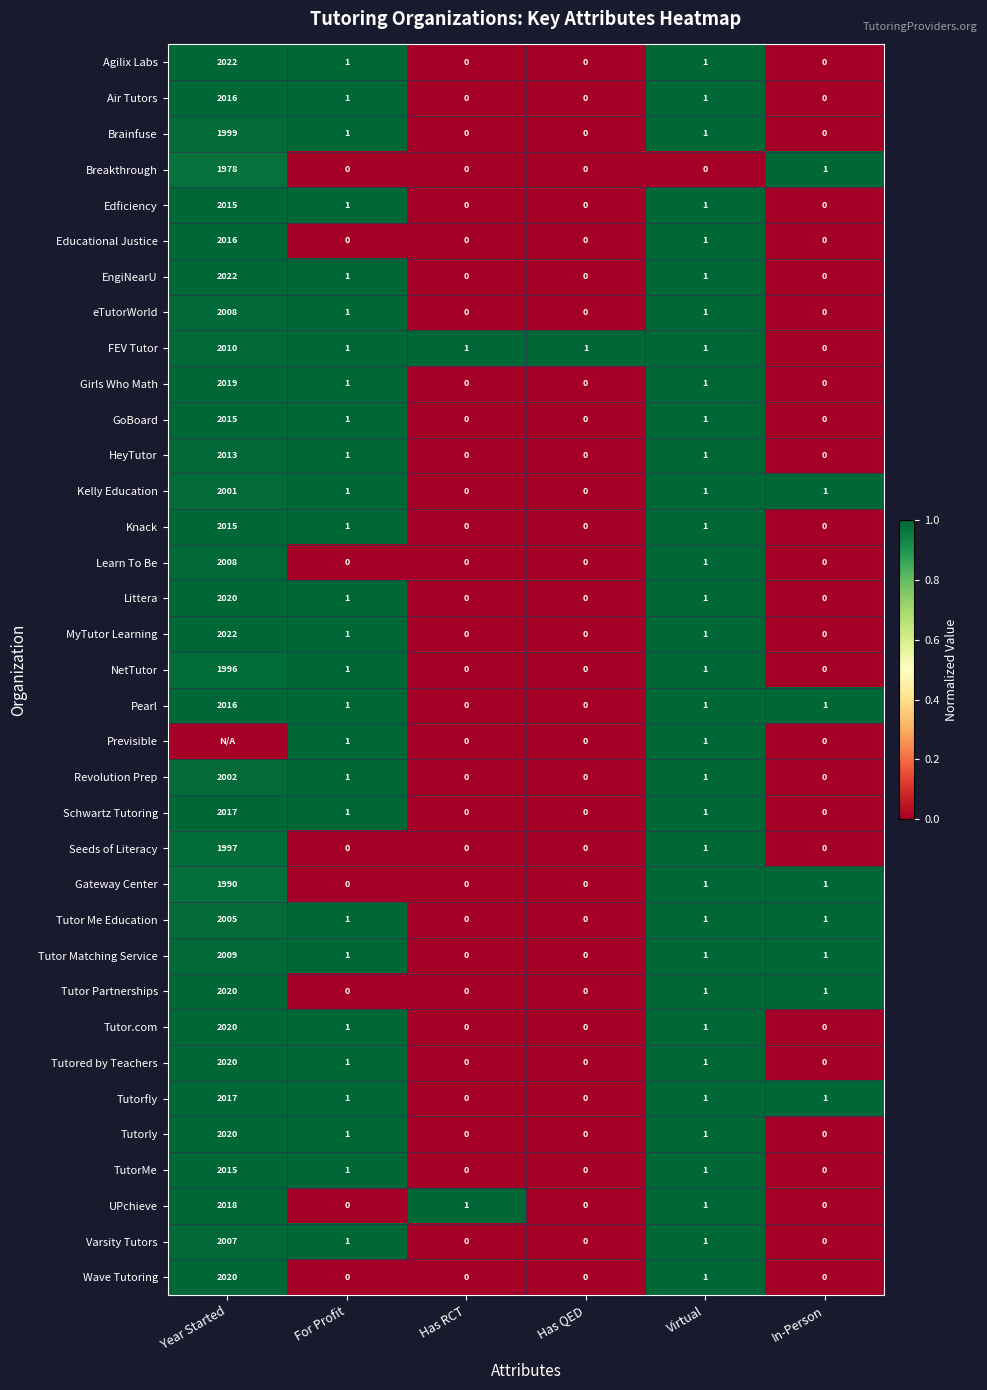

Which category has the highest value in the Gateway Center series?

Year Started